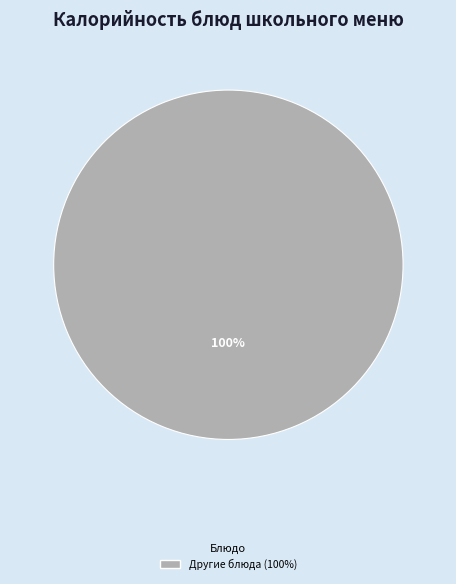

Is there any slice that represents more than half of the pie?

Yes